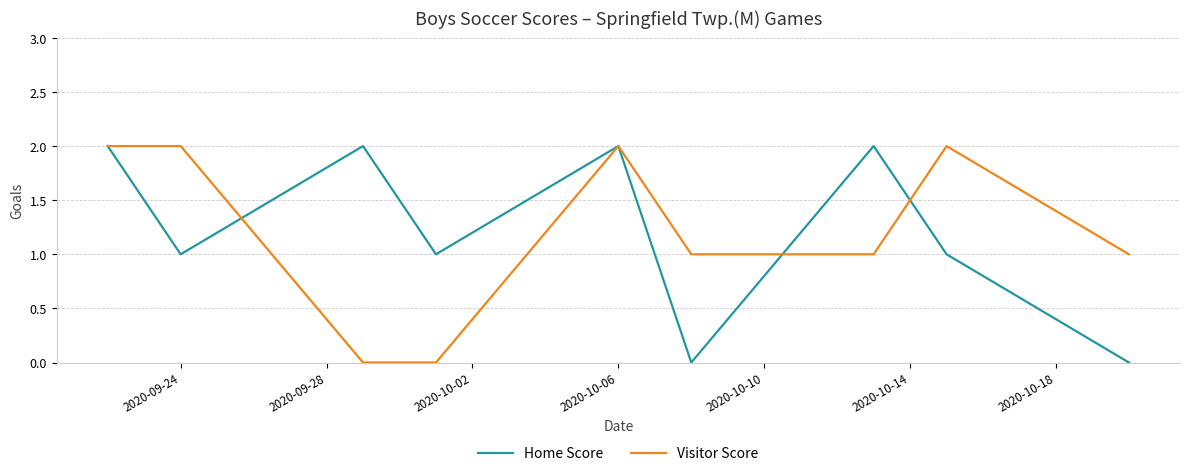

Reading left to right, what are all the values shown in this chart?

Home Score: 2	1	2	1	2	0	2	1	0
Visitor Score: 2	2	0	0	2	1	1	2	1